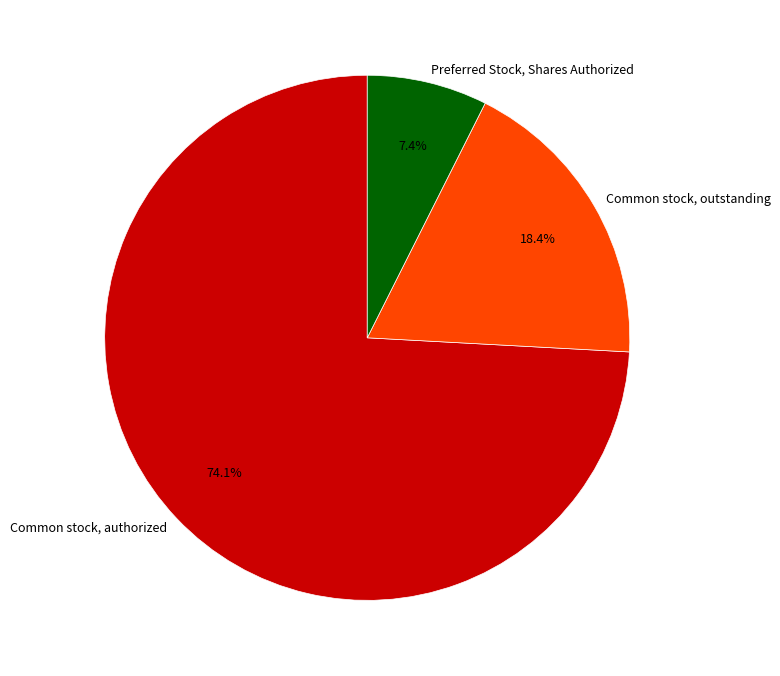

How many slices are in this pie chart?

3